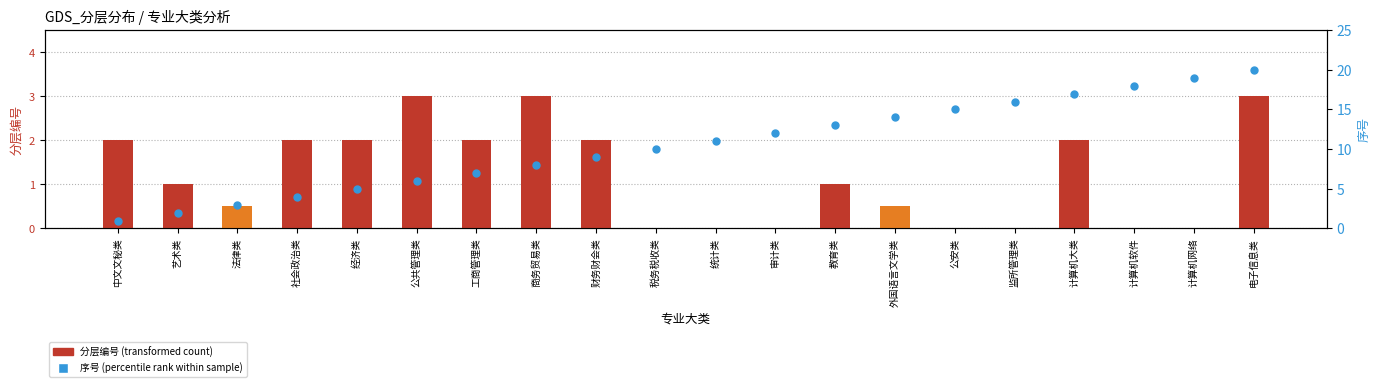

What is the total value across all series at 中文文秘类?

3.0